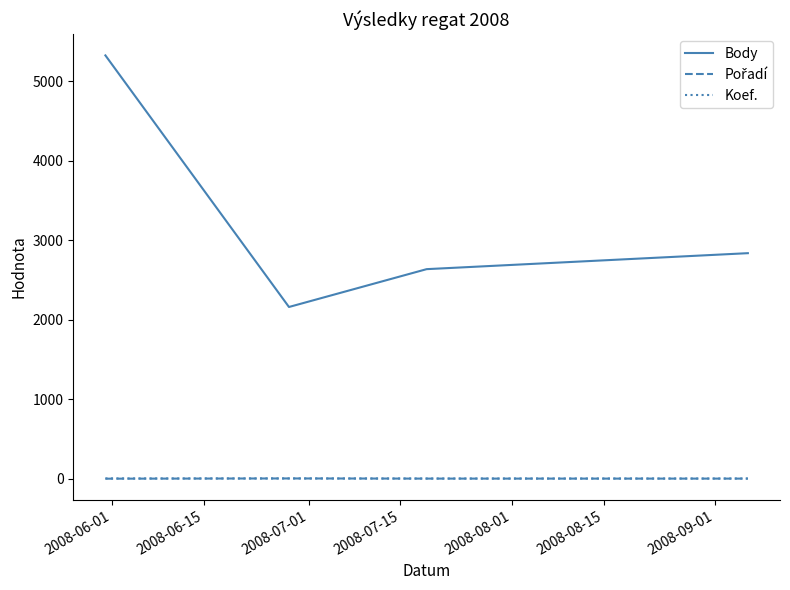

True or false: Body and Koef. cross at least once.

False